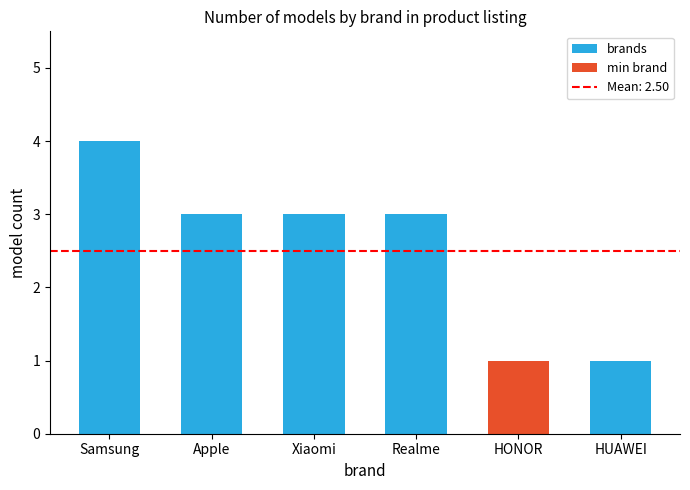

At which category does the chart reach its peak across all series?

Samsung